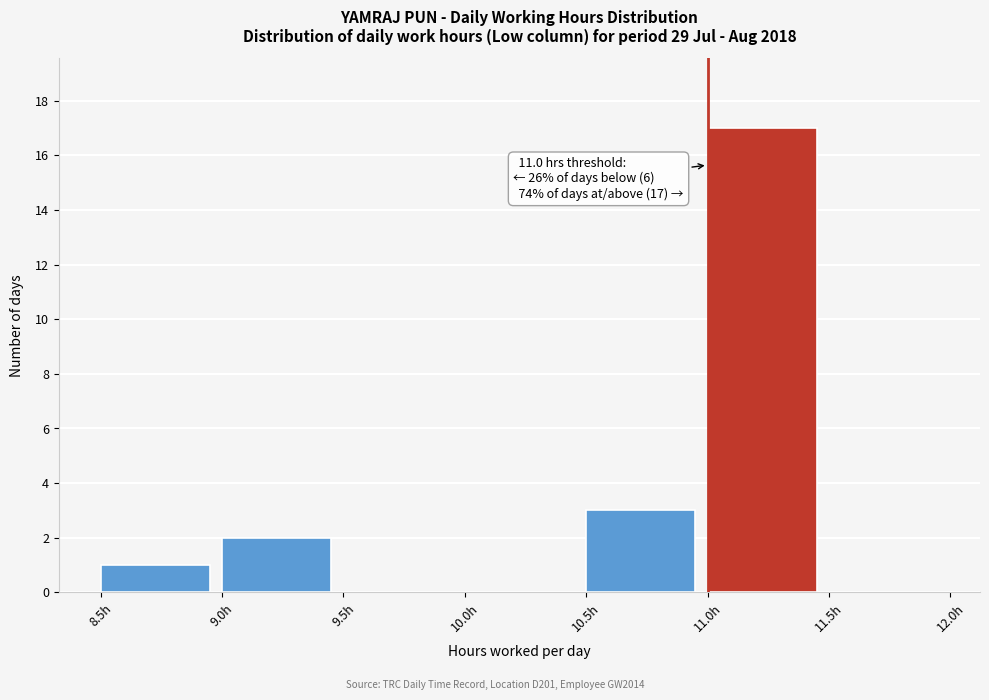

Which range on the x-axis has the tallest bar?

11.0 to 11.5